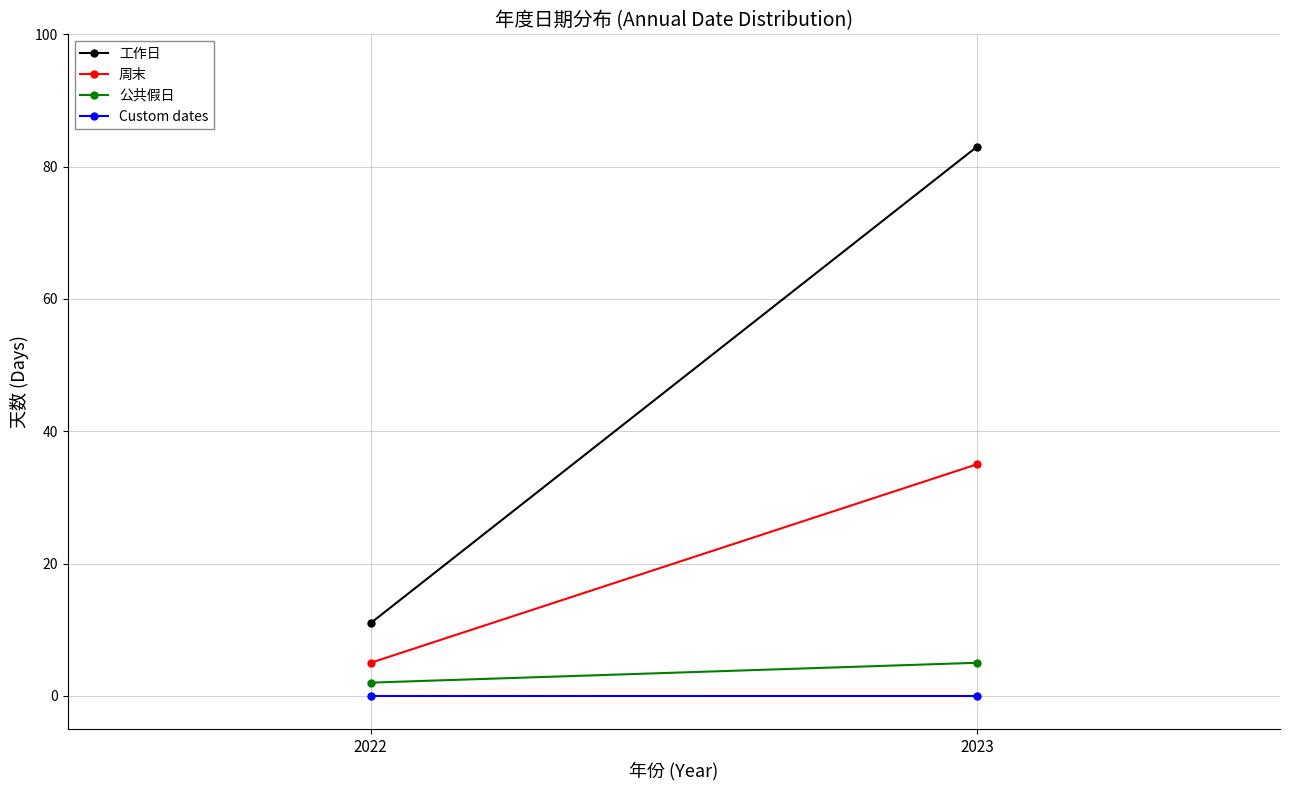

List the labels in order of 公共假日 value, smallest first.

2022, 2023